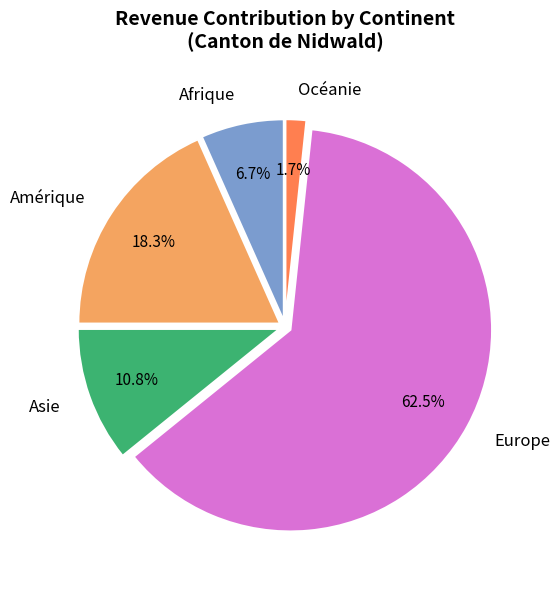

What percentage do Asie and Afrique together represent?

17.5%